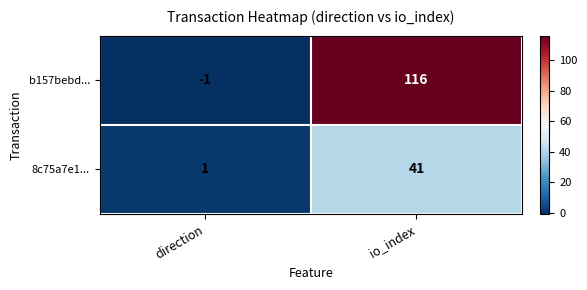

What is the difference between the highest and lowest values at io_index?

75